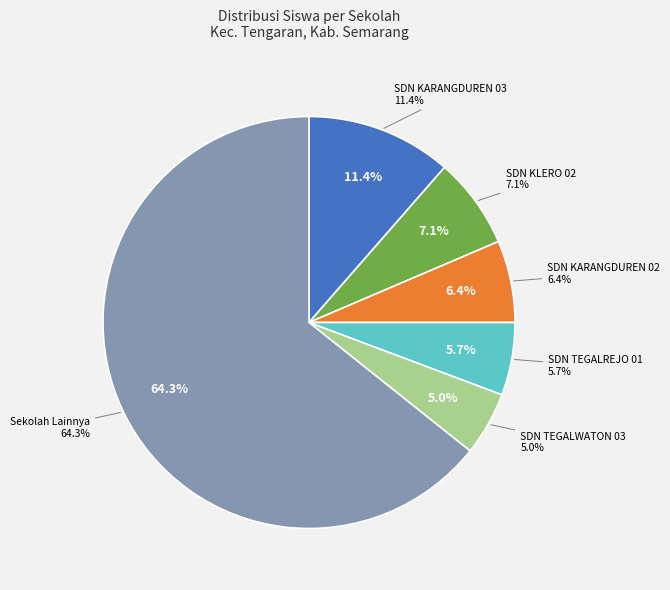

Is the sum of SD NEGERI KARANGDUREN 03 and SDITQ AL IRSYAD greater than half?

No